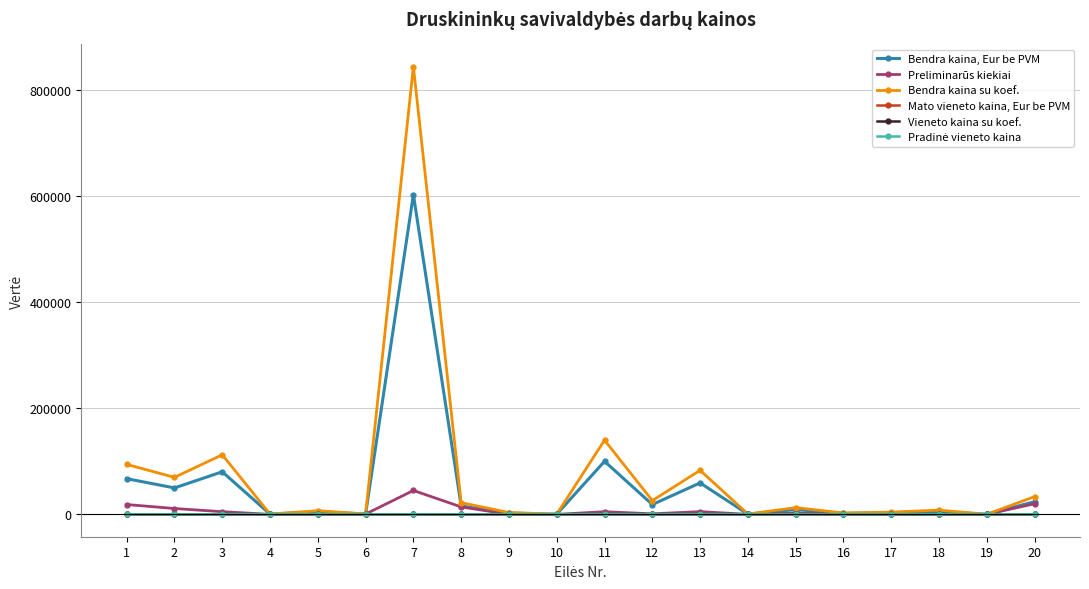

What is the highest value of the Bendra kaina su koef. series?

843786.2